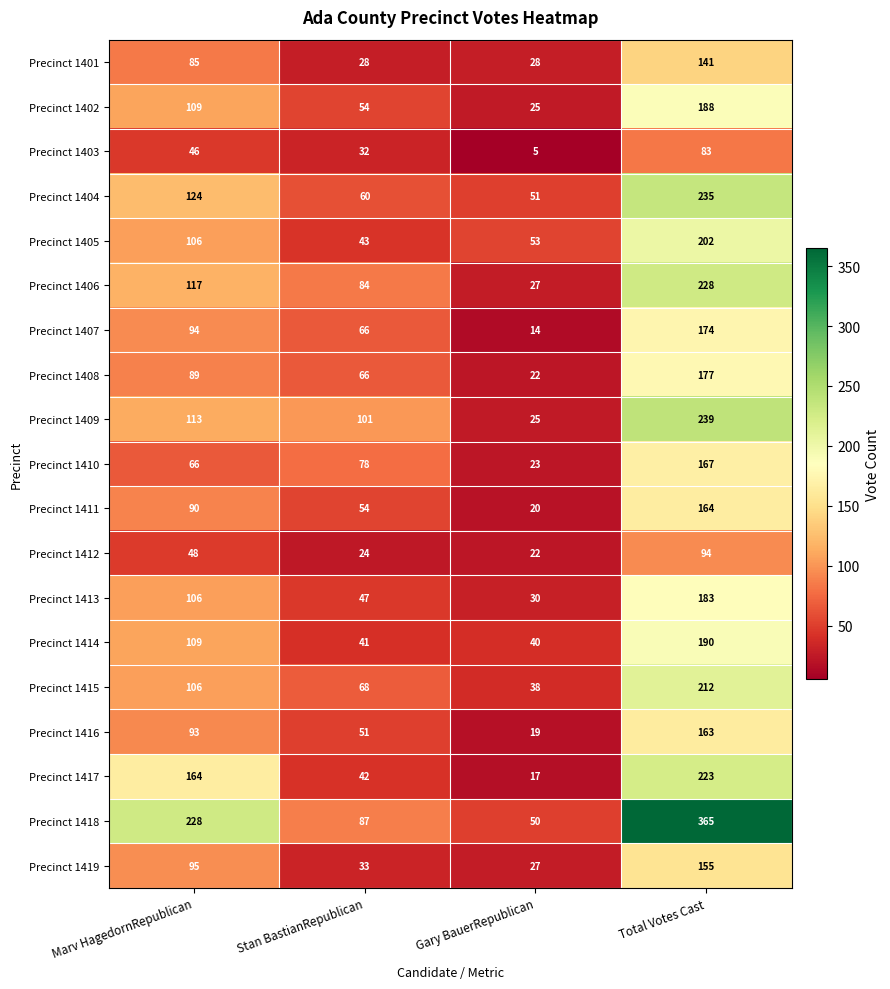

Which series changed the most between Gary BauerRepublican and Total Votes Cast?

Precinct 1418